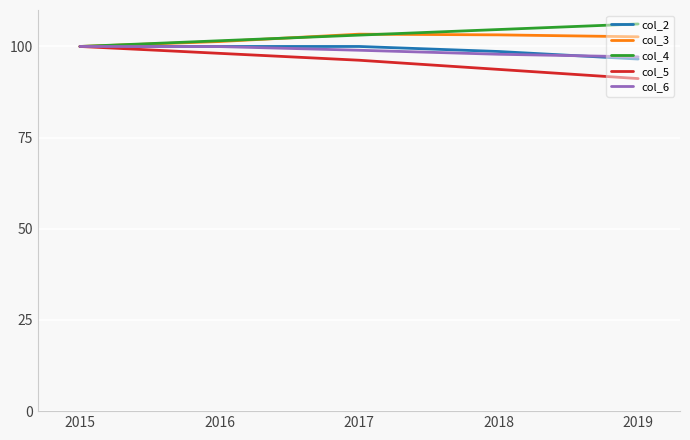

How many lines are shown in the chart?

5